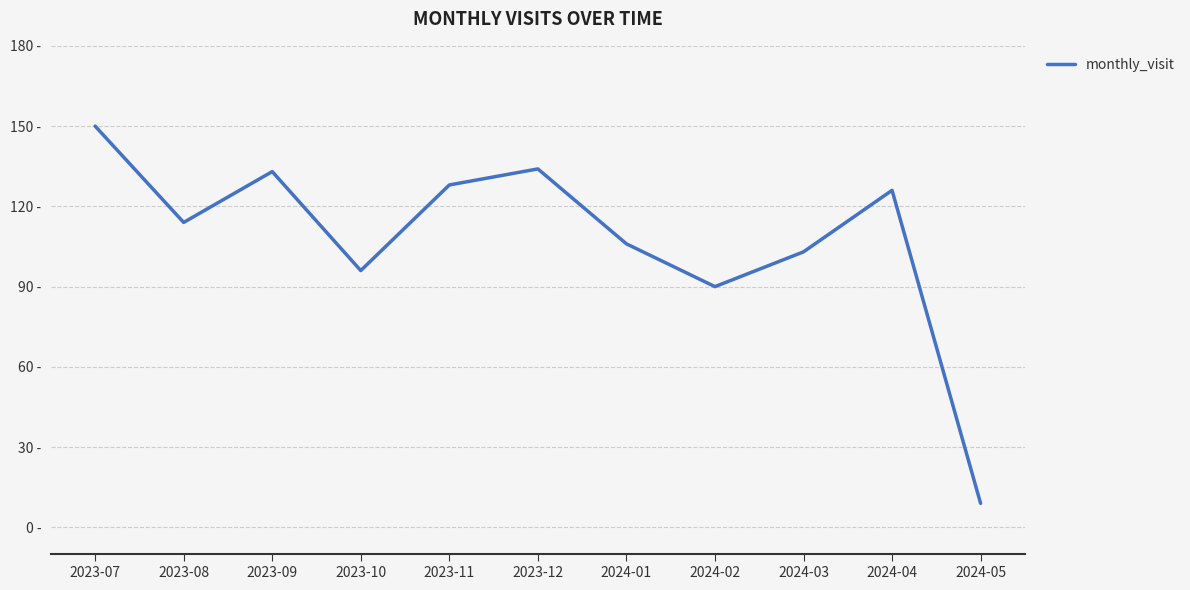

List the labels in order of value, largest first.

2023-07, 2023-12, 2023-09, 2023-11, 2024-04, 2023-08, 2024-01, 2024-03, 2023-10, 2024-02, 2024-05